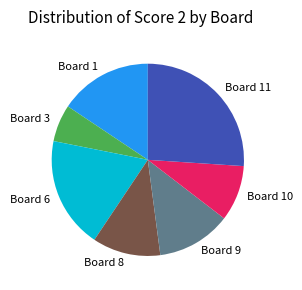

What is the smallest slice in the pie chart?

Board 3